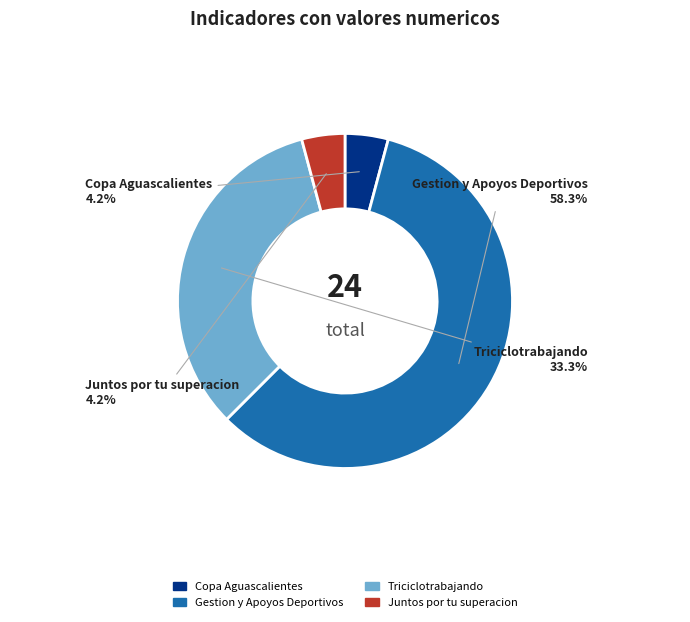

How many segments does this pie chart have?

4